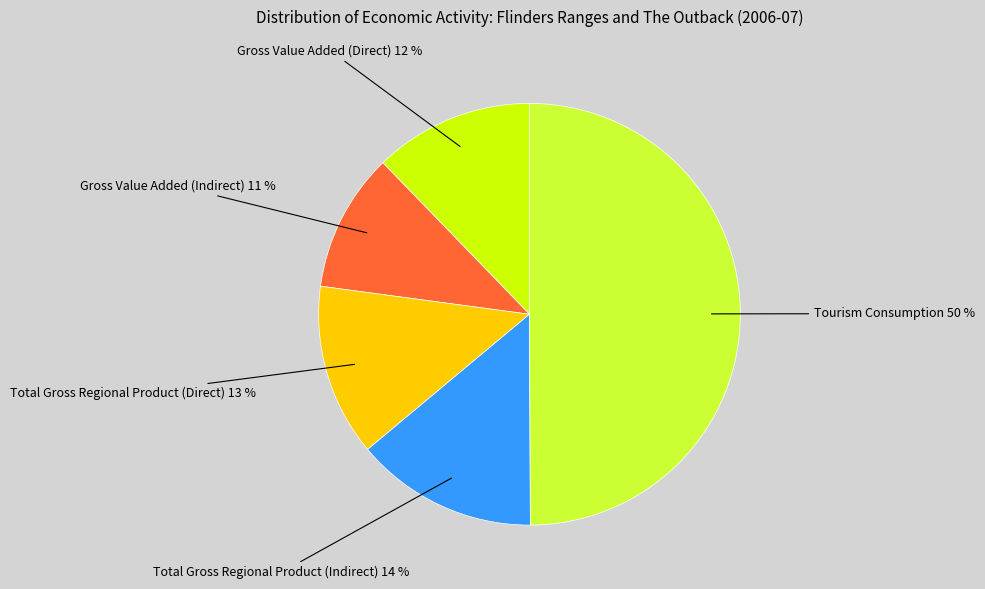

Between Tourism Consumption and Total Gross Regional Product (Indirect), which is larger?

Tourism Consumption